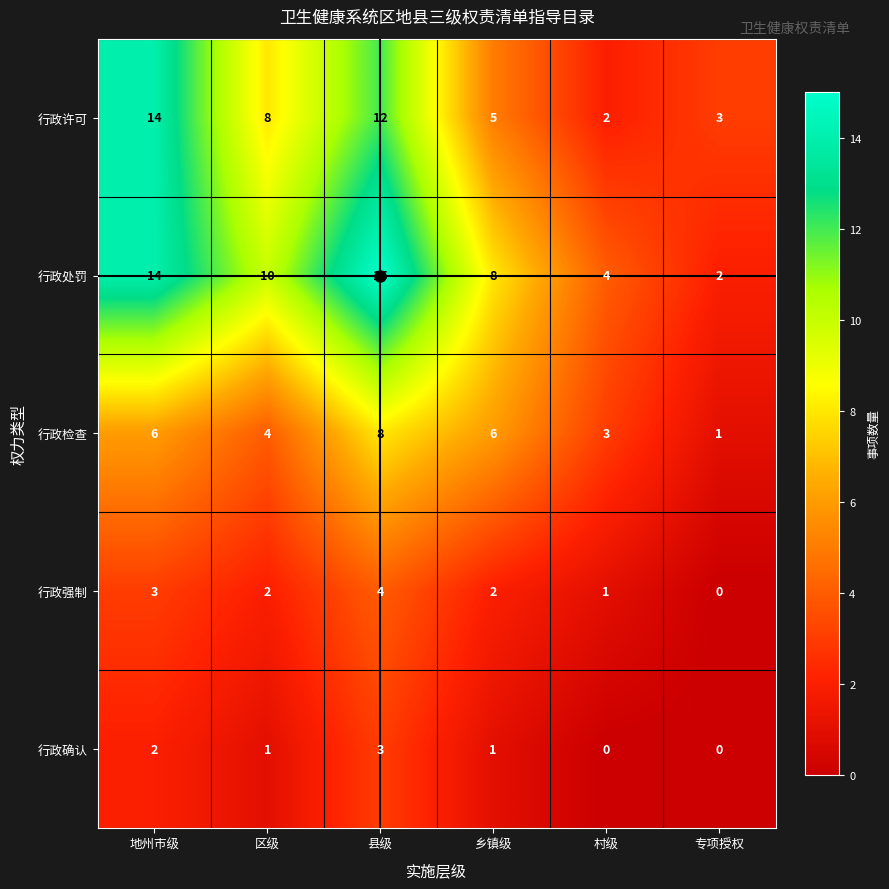

What is the average value of the 行政检查 series?

5